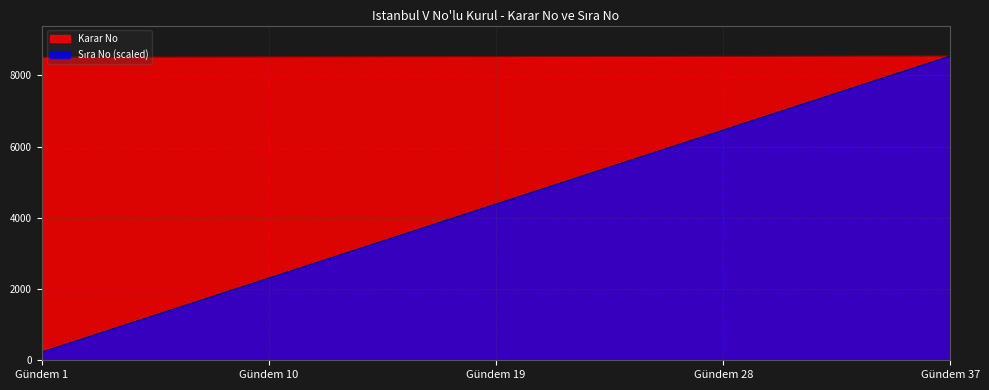

How many values in the Sıra No series exceed 8530?

18